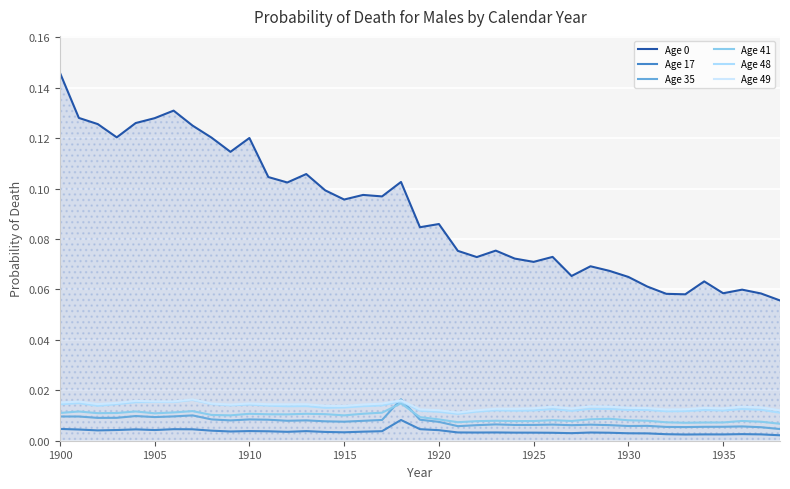

Reading left to right, list all the values displayed in this chart.

Age 0: 0.1	0.1	0.1	0.1	0.1	0.1	0.1	0.1	0.1	0.1	0.1	0.1	0.1	0.1	0.1	0.1	0.1	0.1	0.1	0.1	0.1	0.1	0.1	0.1	0.1	0.1	0.1	0.1	0.1	0.1	0.1	0.1	0.1	0.1	0.1	0.1	0.1	0.1	0.1
Age 17: 0.0	0.0	0.0	0.0	0.0	0.0	0.0	0.0	0.0	0.0	0.0	0.0	0.0	0.0	0.0	0.0	0.0	0.0	0.0	0.0	0.0	0.0	0.0	0.0	0.0	0.0	0.0	0.0	0.0	0.0	0.0	0.0	0.0	0.0	0.0	0.0	0.0	0.0	0.0
Age 35: 0.0	0.0	0.0	0.0	0.0	0.0	0.0	0.0	0.0	0.0	0.0	0.0	0.0	0.0	0.0	0.0	0.0	0.0	0.0	0.0	0.0	0.0	0.0	0.0	0.0	0.0	0.0	0.0	0.0	0.0	0.0	0.0	0.0	0.0	0.0	0.0	0.0	0.0	0.0
Age 41: 0.0	0.0	0.0	0.0	0.0	0.0	0.0	0.0	0.0	0.0	0.0	0.0	0.0	0.0	0.0	0.0	0.0	0.0	0.0	0.0	0.0	0.0	0.0	0.0	0.0	0.0	0.0	0.0	0.0	0.0	0.0	0.0	0.0	0.0	0.0	0.0	0.0	0.0	0.0
Age 48: 0.0	0.0	0.0	0.0	0.0	0.0	0.0	0.0	0.0	0.0	0.0	0.0	0.0	0.0	0.0	0.0	0.0	0.0	0.0	0.0	0.0	0.0	0.0	0.0	0.0	0.0	0.0	0.0	0.0	0.0	0.0	0.0	0.0	0.0	0.0	0.0	0.0	0.0	0.0
Age 49: 0.0	0.0	0.0	0.0	0.0	0.0	0.0	0.0	0.0	0.0	0.0	0.0	0.0	0.0	0.0	0.0	0.0	0.0	0.0	0.0	0.0	0.0	0.0	0.0	0.0	0.0	0.0	0.0	0.0	0.0	0.0	0.0	0.0	0.0	0.0	0.0	0.0	0.0	0.0